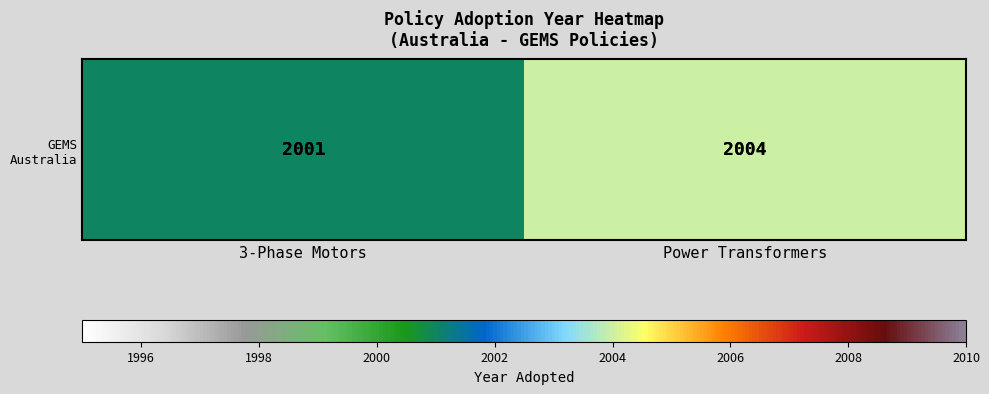

Reading right to left, transcribe all the data shown in this chart.

Power Transformers=2004	3-Phase Motors=2001